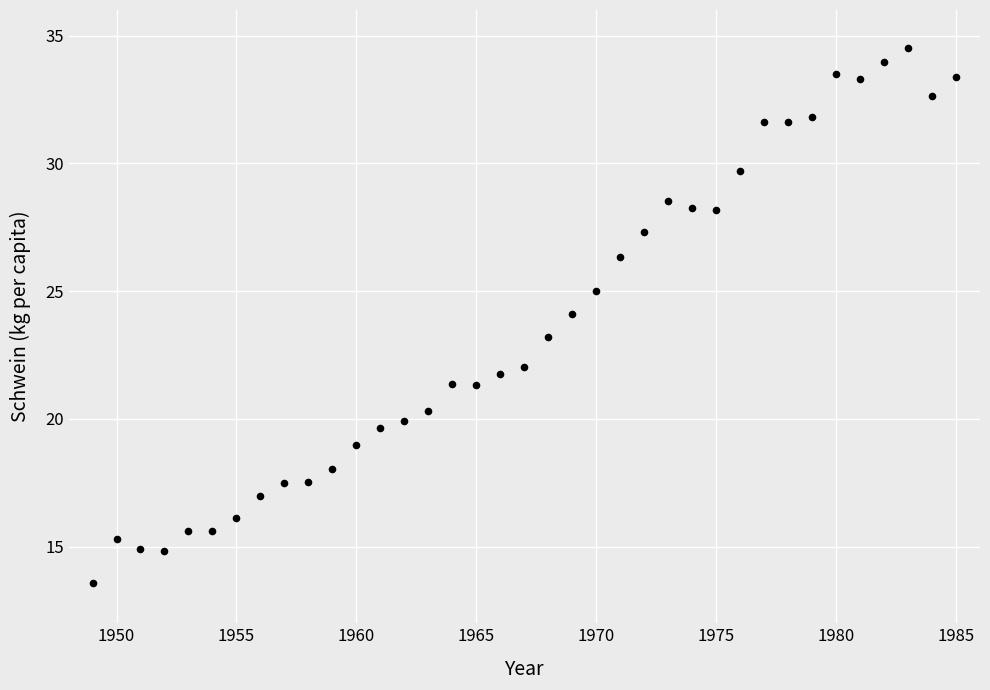

What is the range of X values (max minus min)?

36.0